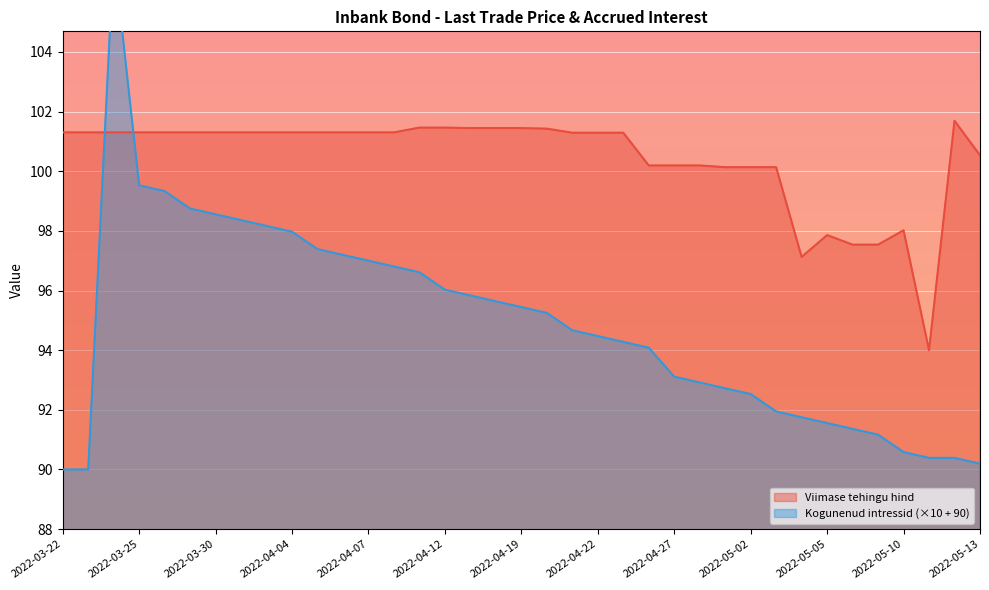

How many data points are less than 101?

13